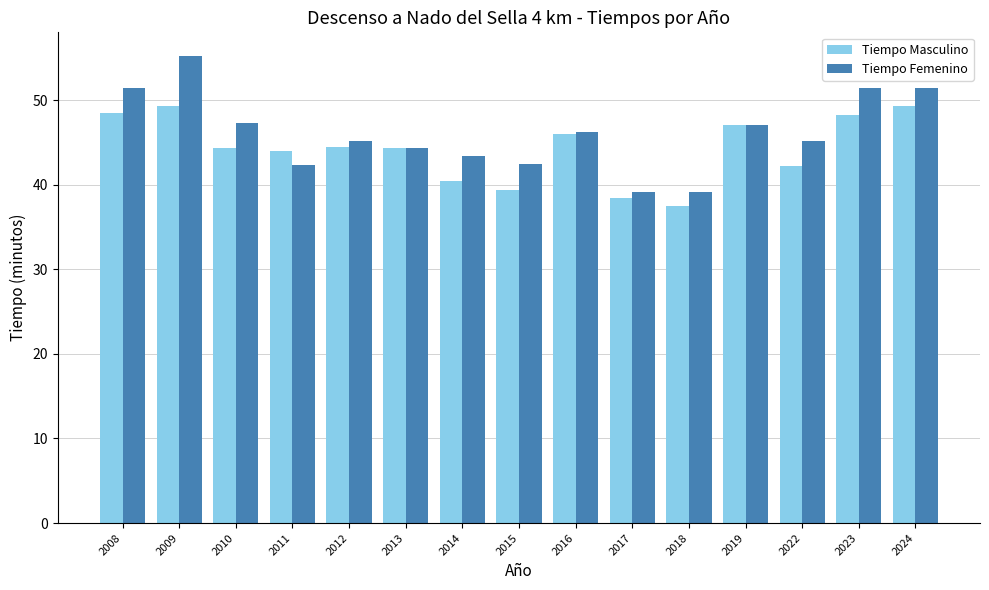

Which category has the lowest value in the Tiempo Masculino series?

2018